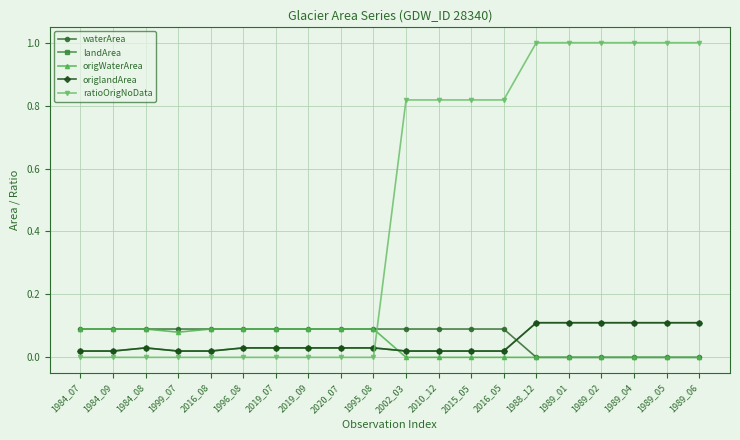

Is this an area chart (filled region under the line)?

No